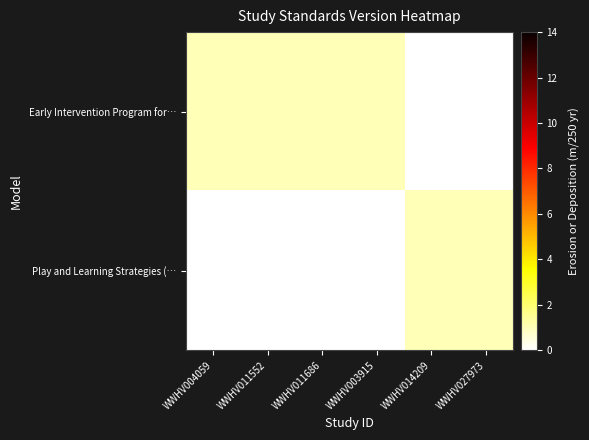

List the series in order of their overall mean, lowest first.

Play and Learning Strategies (…, Early Intervention Program for…